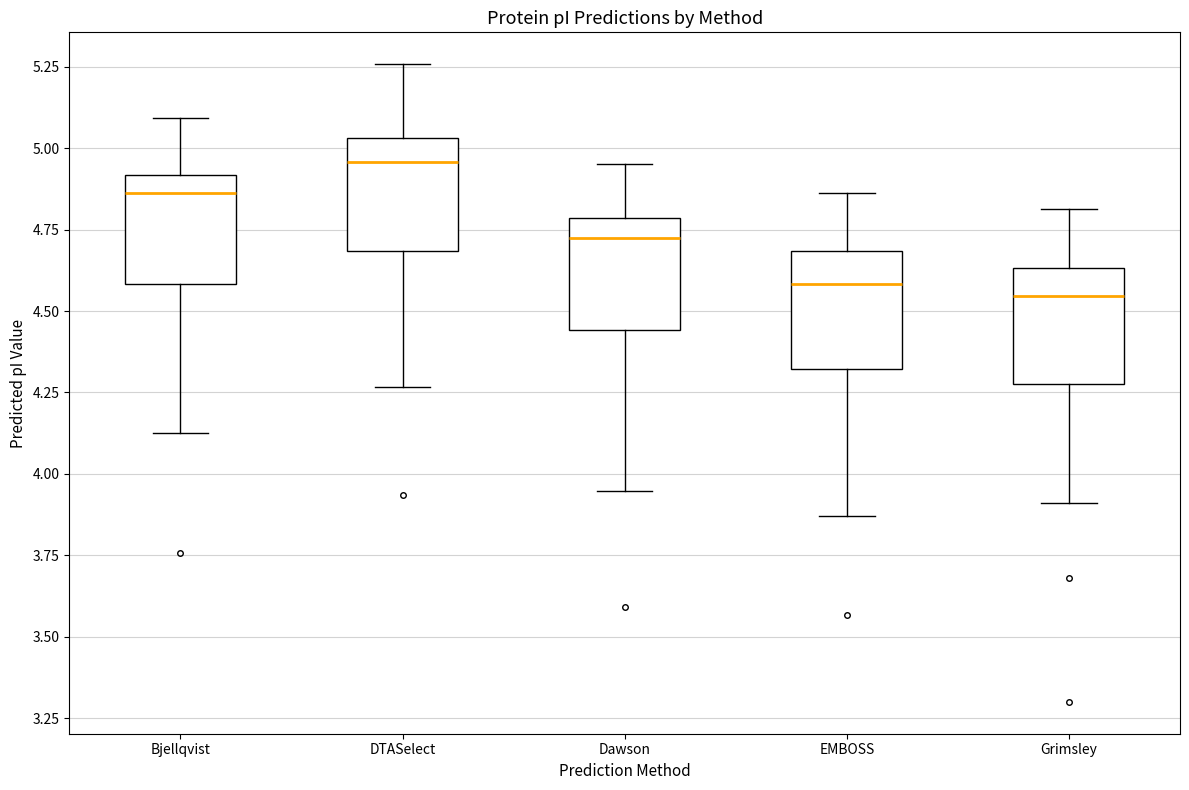

Which box's median line is the highest?

DTASelect